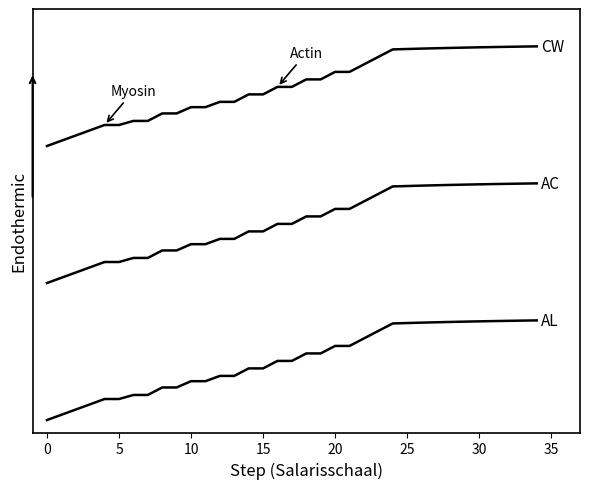

The AL series shows 0.1 at 10. True or false?

False